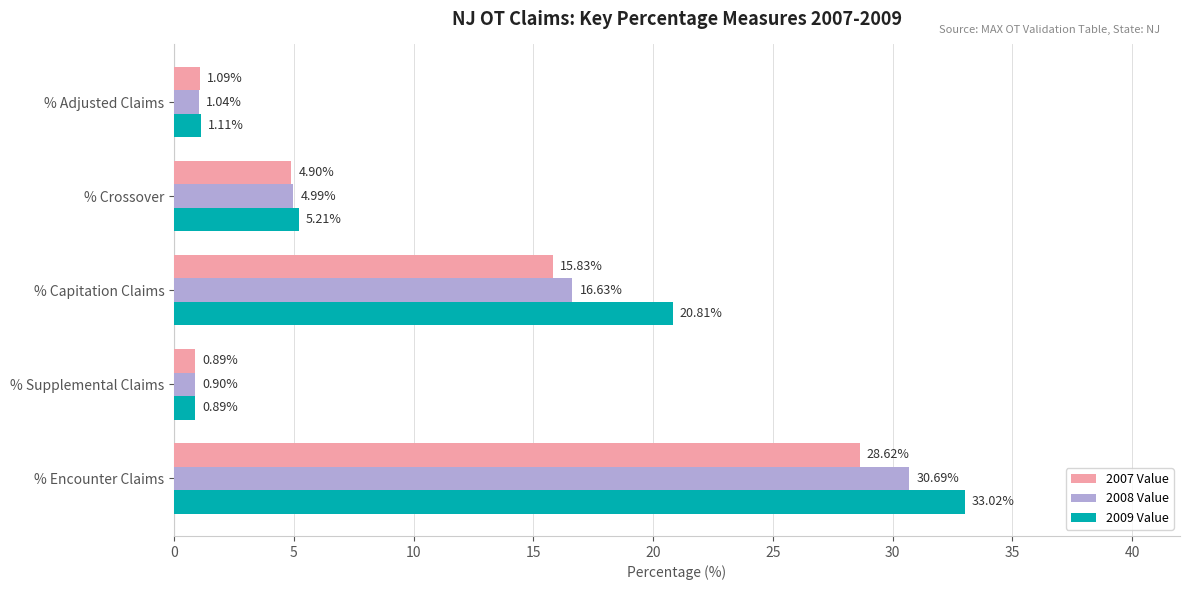

Which series has the widest spread of values?

2009 Value